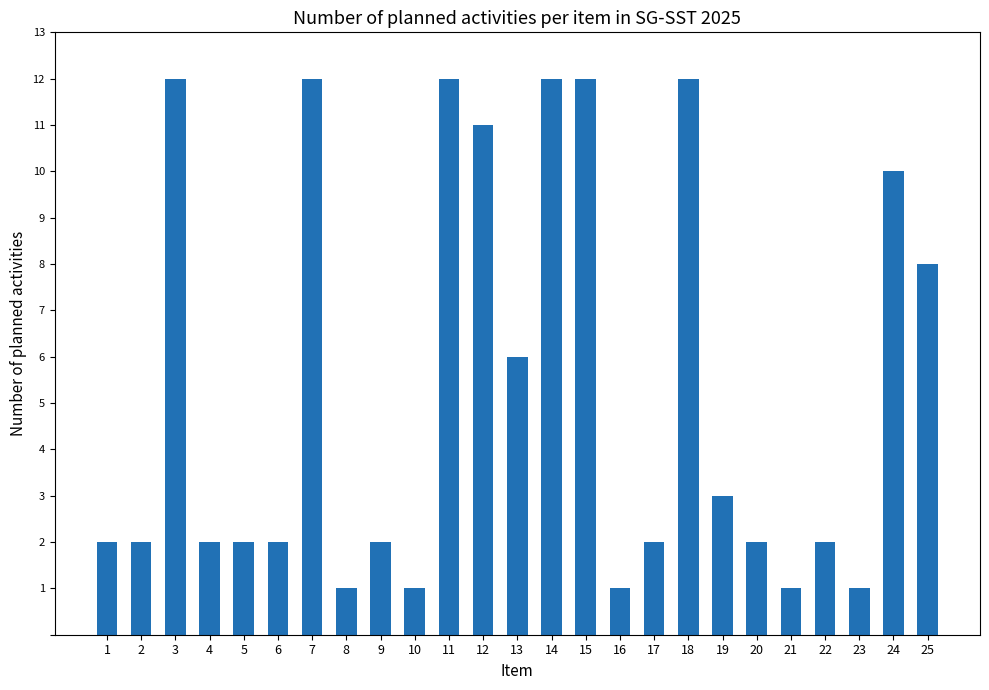

Approximately how many times larger is the value at 13 compared to 11?

0.5